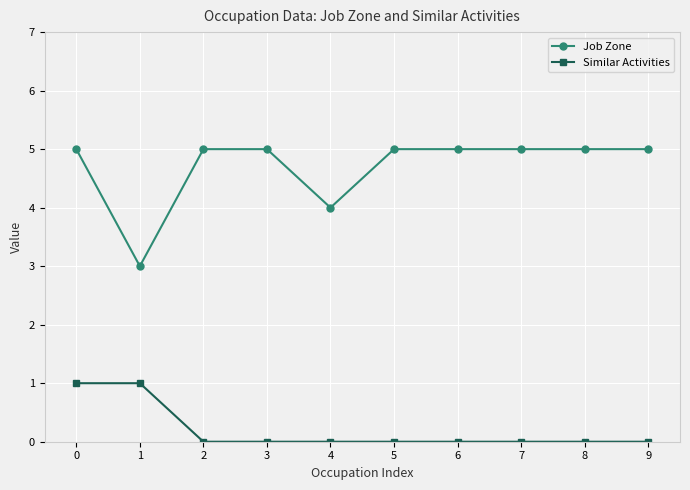

Does the chart display data point markers on the line(s)?

Yes